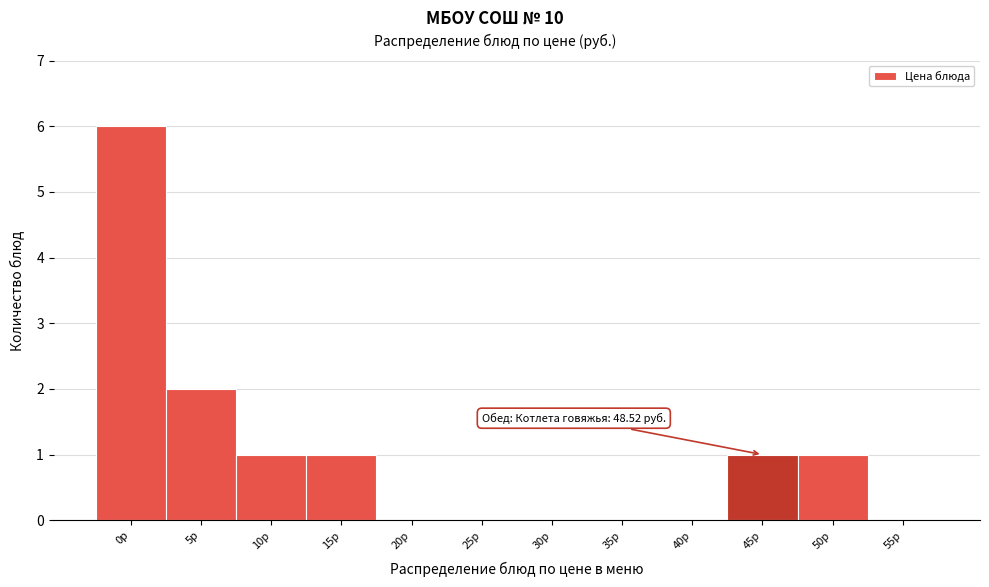

Reading right to left, list all the values displayed in this chart.

55р=0	50р=1	45р=1	40р=0	35р=0	30р=0	25р=0	20р=0	15р=1	10р=1	5р=2	0р=6